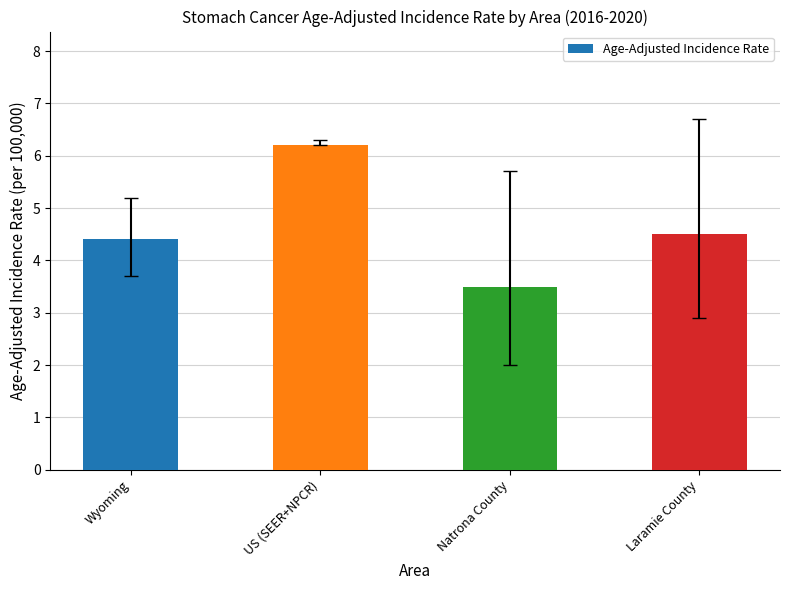

Where does the data first go above 4?

Wyoming